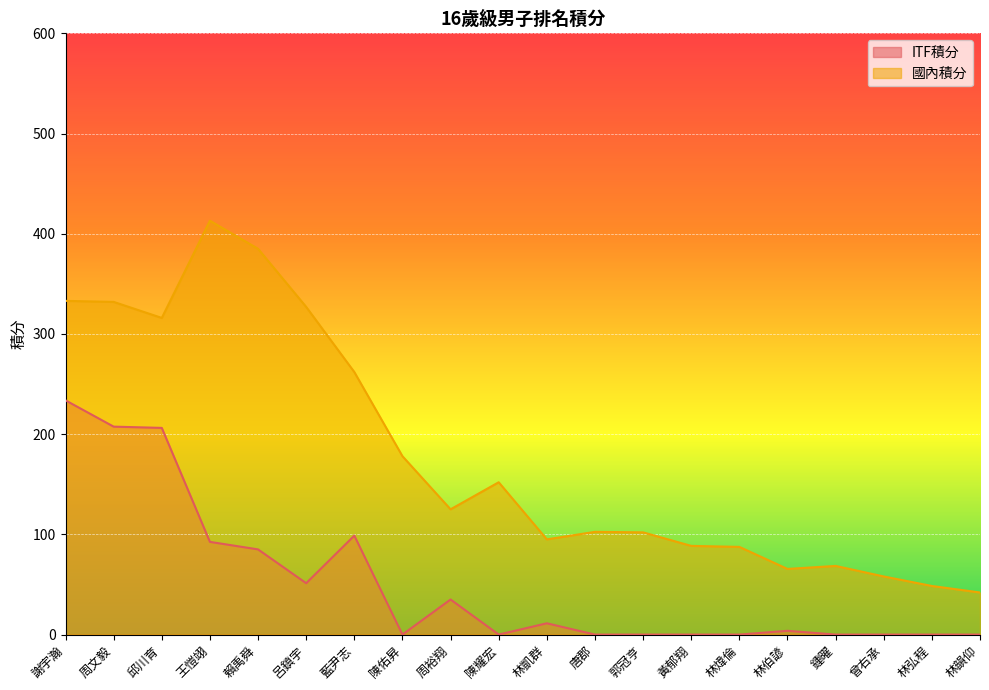

What are all the series names shown in the legend?

ITF積分, 國內積分